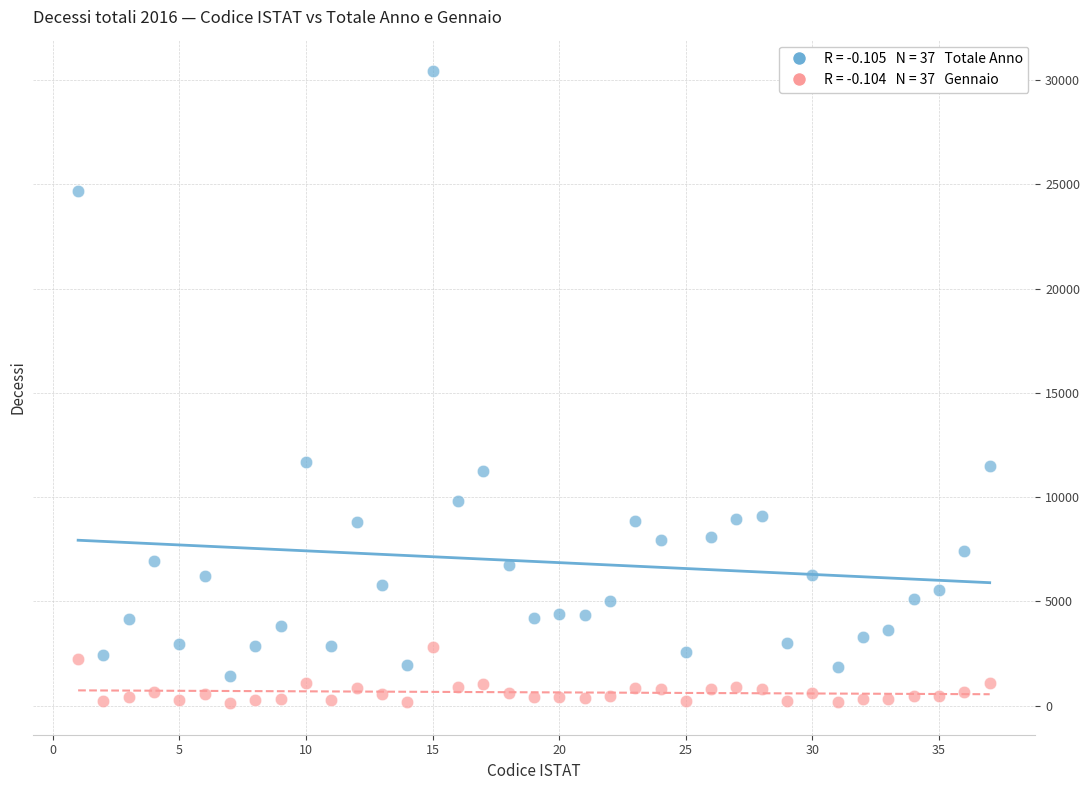

Across all data points, what is the range of Y values (max minus min)?

30297